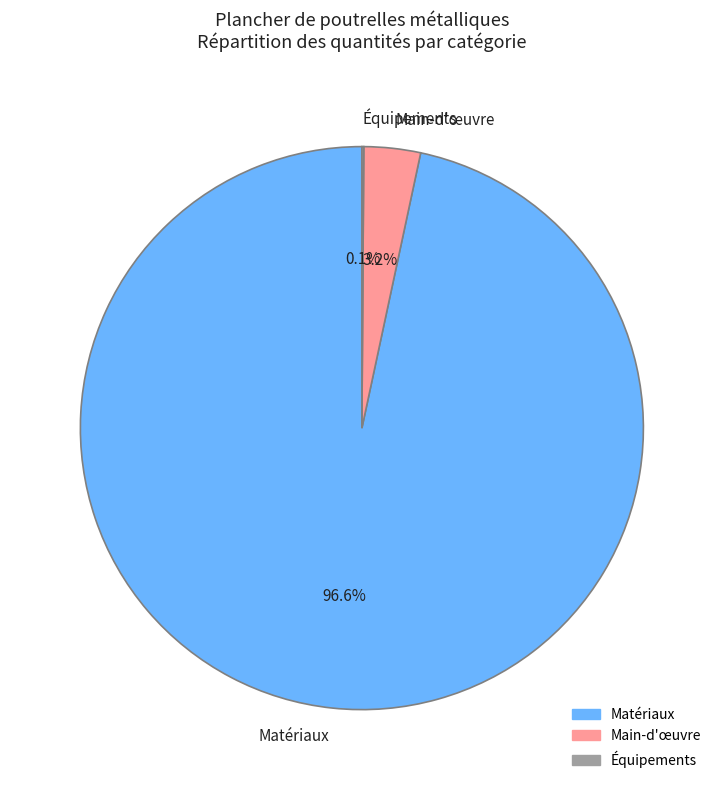

What is the total percentage of Main-d'œuvre and Matériaux?

99.9%